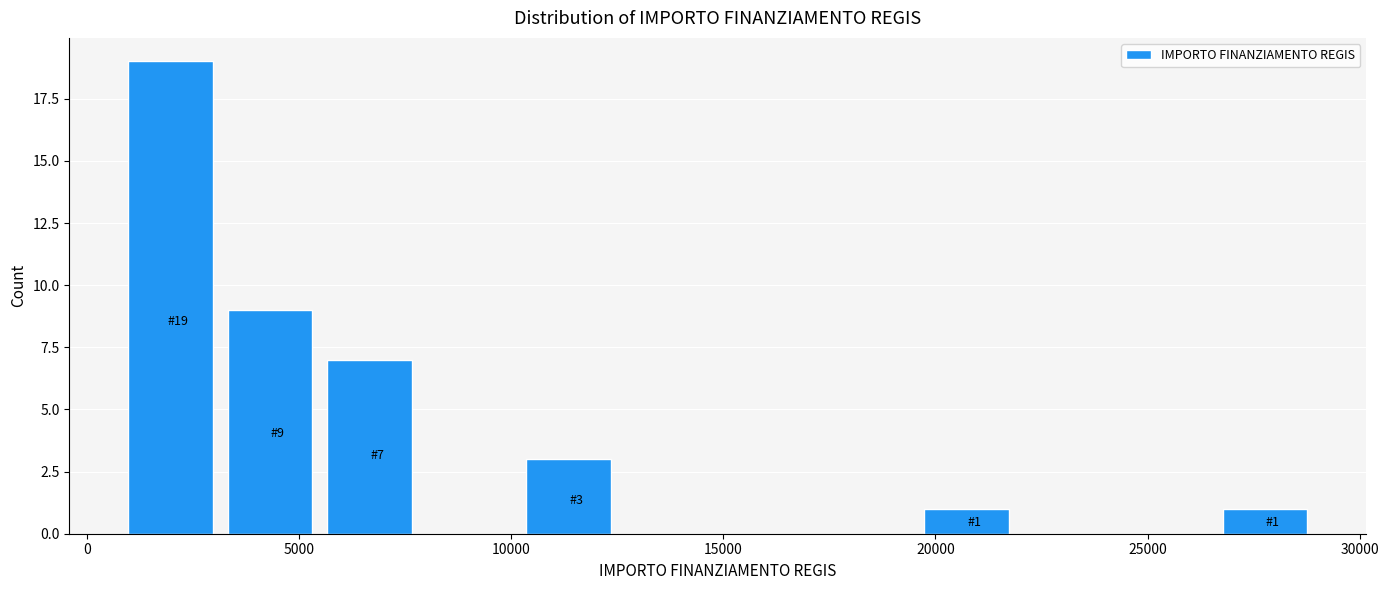

Over which range of the x-axis is the bar tallest?

1000 to 3500